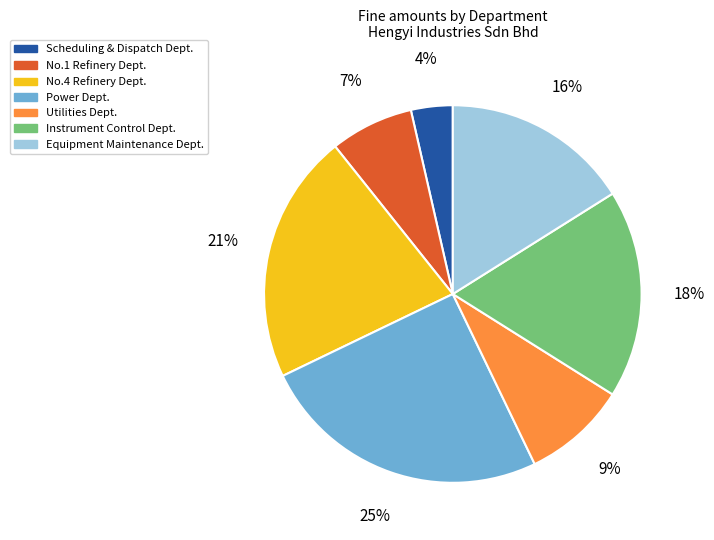

Count the number of slices in the pie.

7